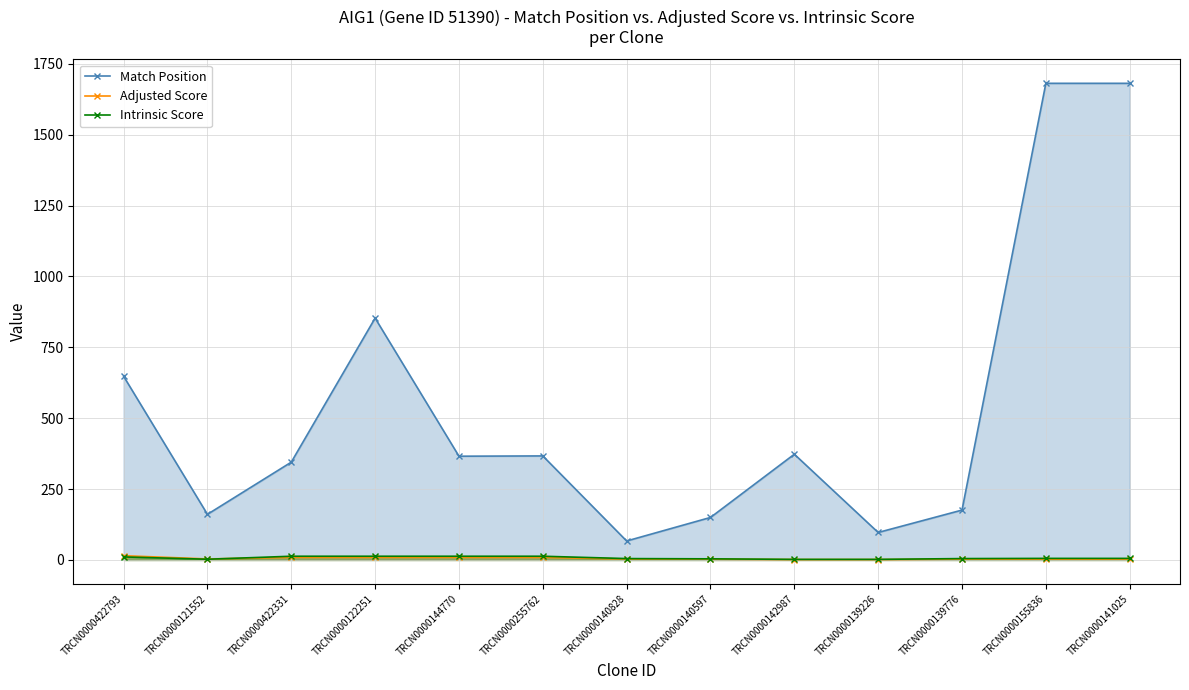

What is the difference between the highest and lowest values at TRCN0000141025?

1678.2